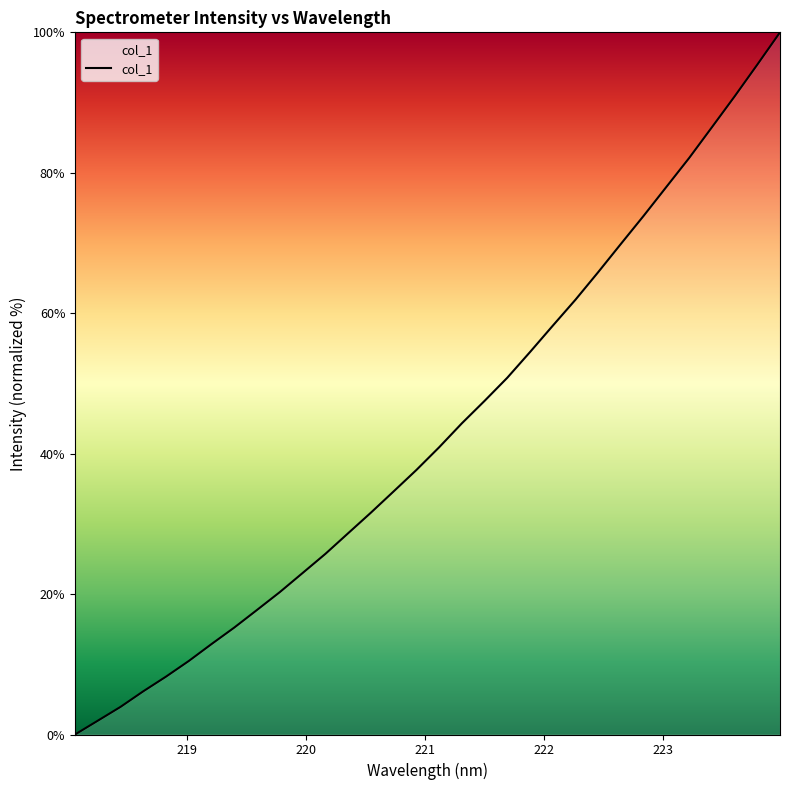

What is the difference between the maximum and minimum values?

100.0